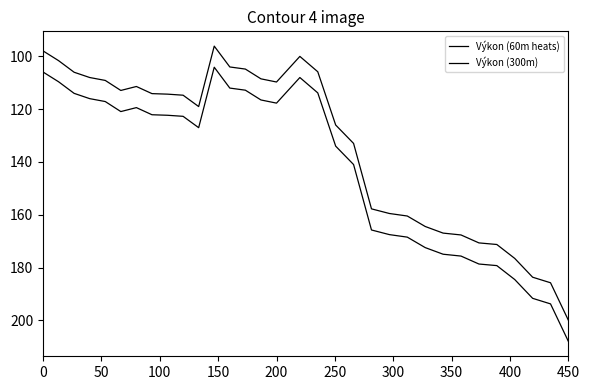

How many lines are shown in the chart?

2